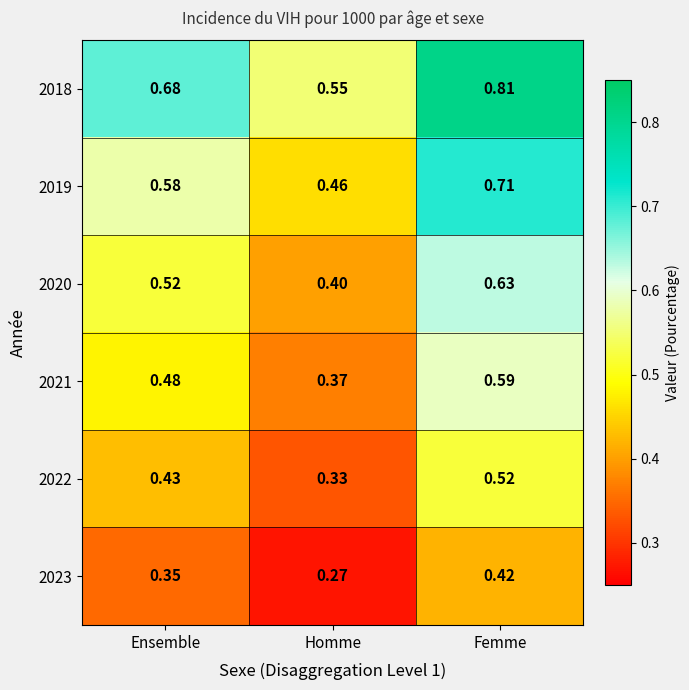

Where is 2018 nearest to the value 0?

Homme